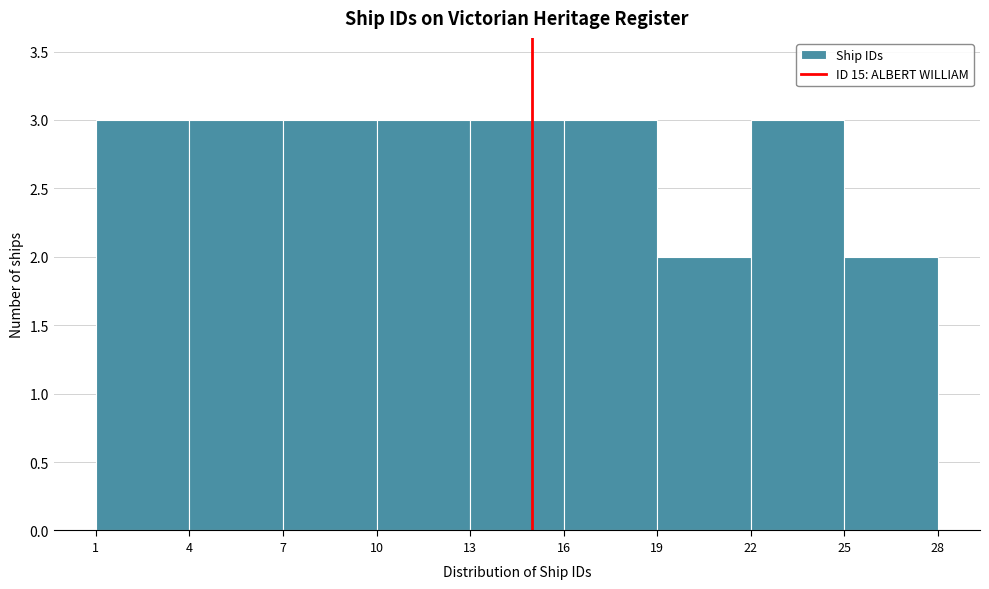

Reading left to right, transcribe this chart: for each bar, give the range it covers on the x-axis and its height. The values are not printed on the chart, so give them approximately, as read against the axis.

1 to 4: 3
4 to 7: 3
7 to 10: 3
10 to 13: 3
13 to 16: 3
16 to 19: 3
19 to 22: 2
22 to 25: 3
25 to 28: 2